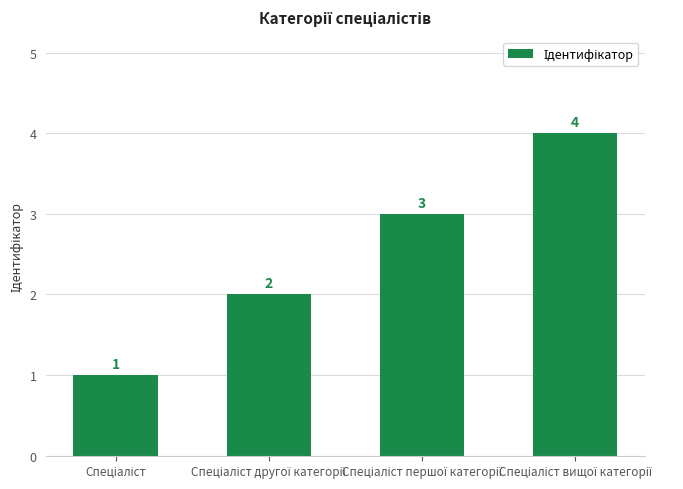

What is the value of the 4th bar from the left?

4